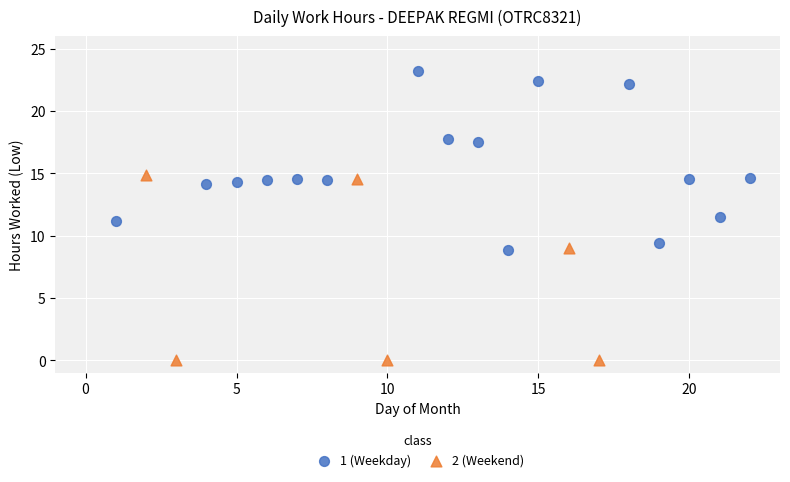

Which series reaches the maximum Y coordinate?

1 (Weekday)